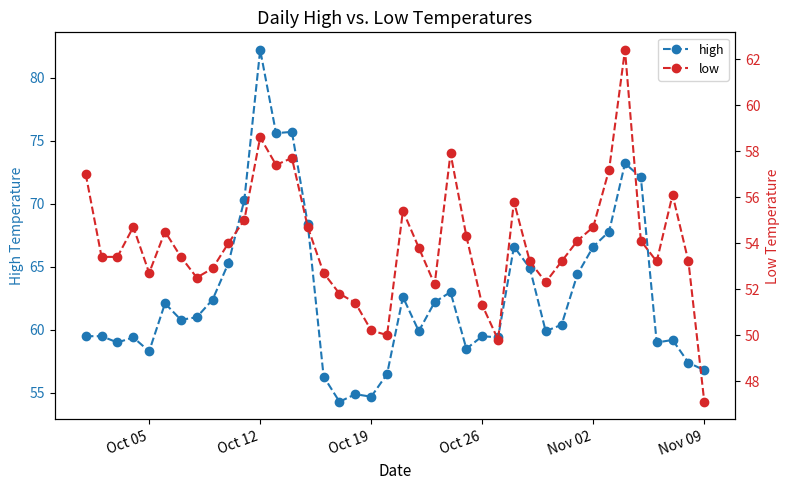

The high series shows 17.9 at Oct 12. True or false?

False